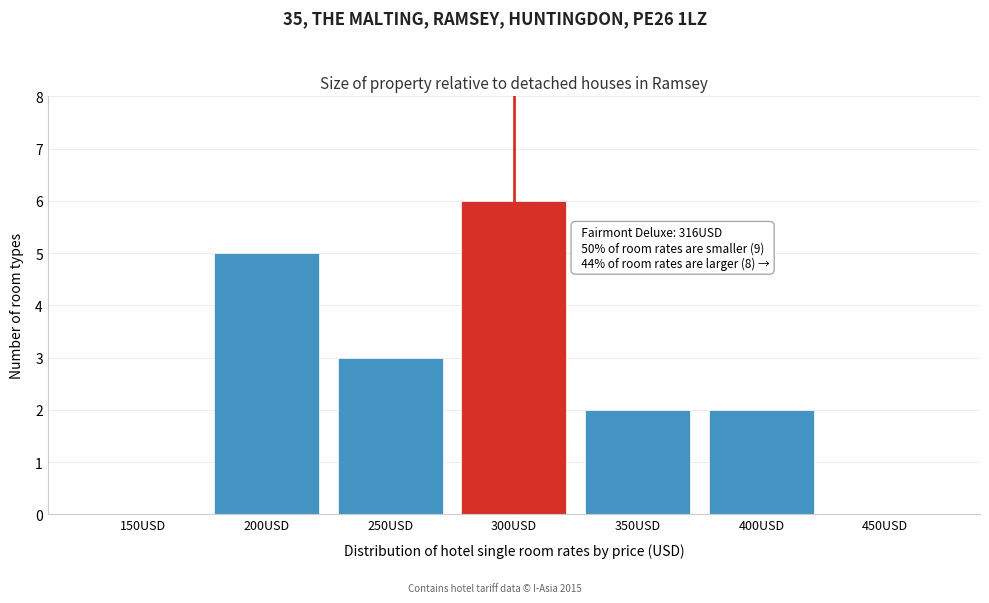

Reading right to left, transcribe all the data shown in this chart.

450USD=0	400USD=2	350USD=2	300USD=6	250USD=3	200USD=5	150USD=0